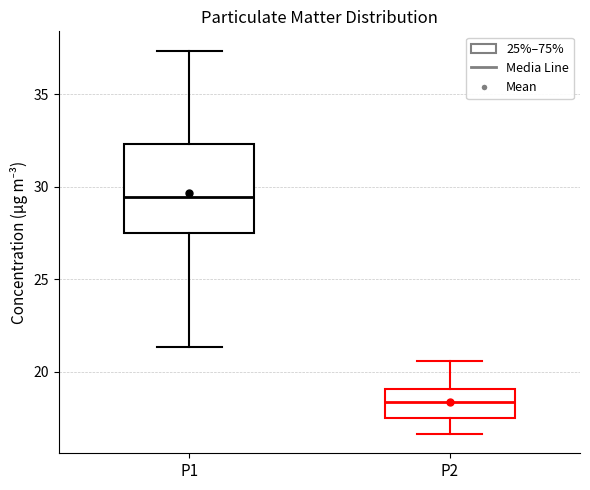

Which box has the lowest median line?

P2